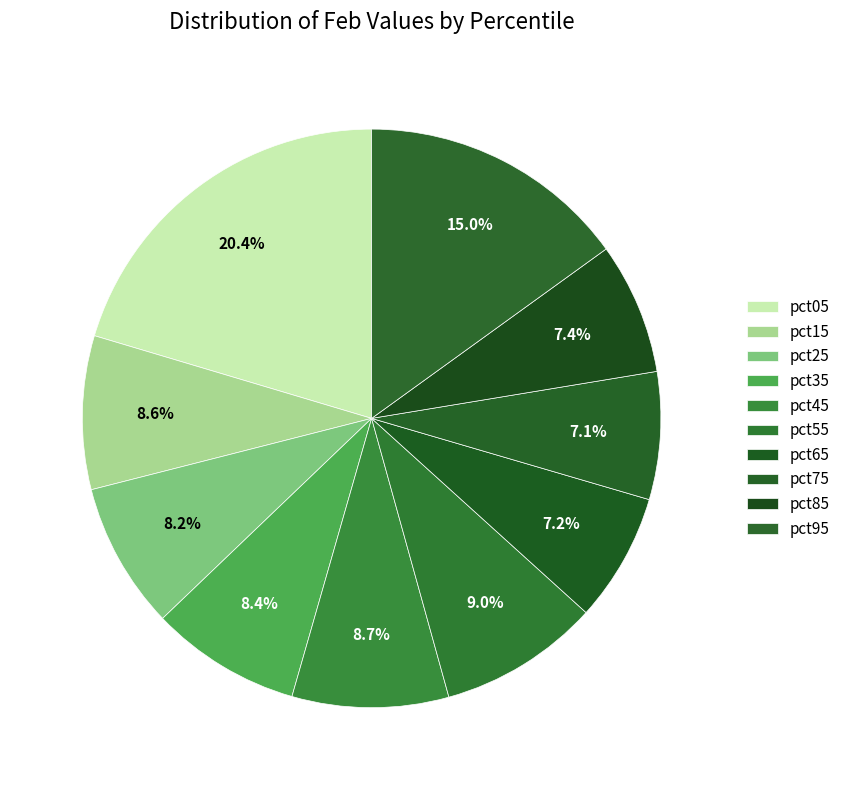

What is the largest slice in the pie chart?

pct05